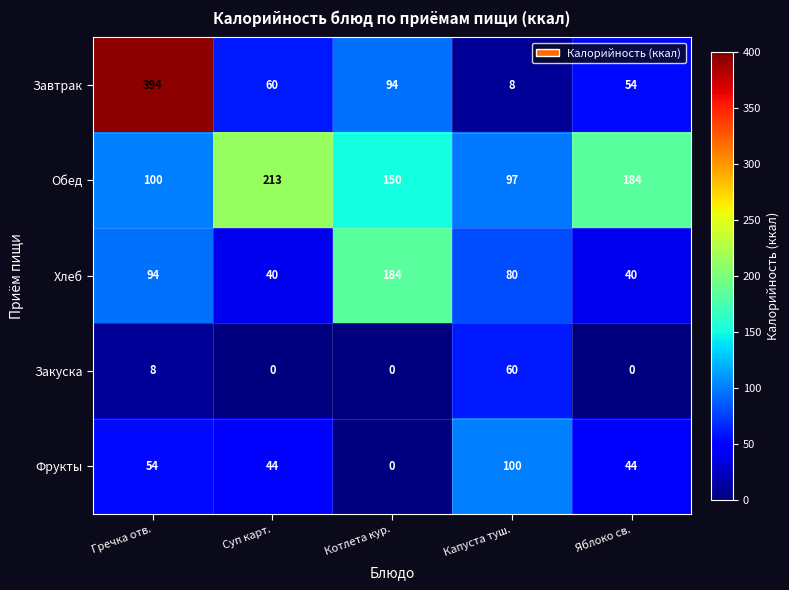

What is the minimum value for Обед?

97